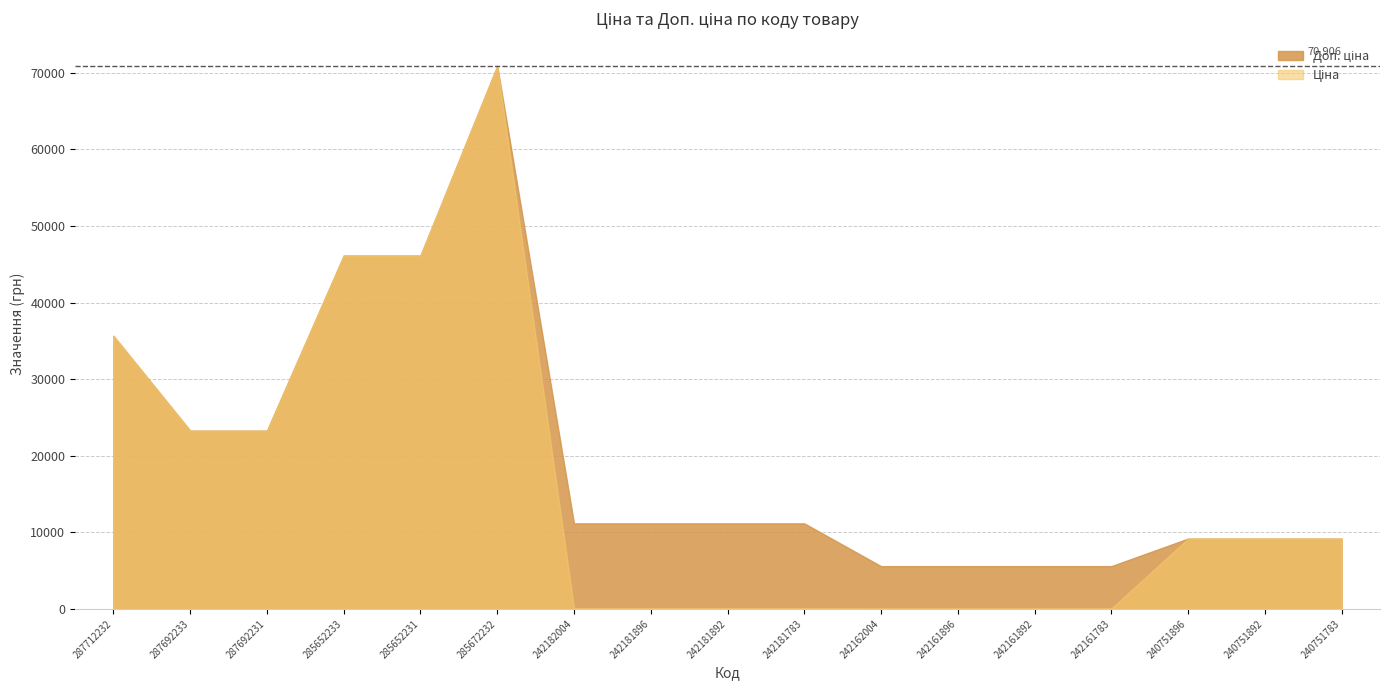

At which label does Ціна first exceed 9185?

287712232